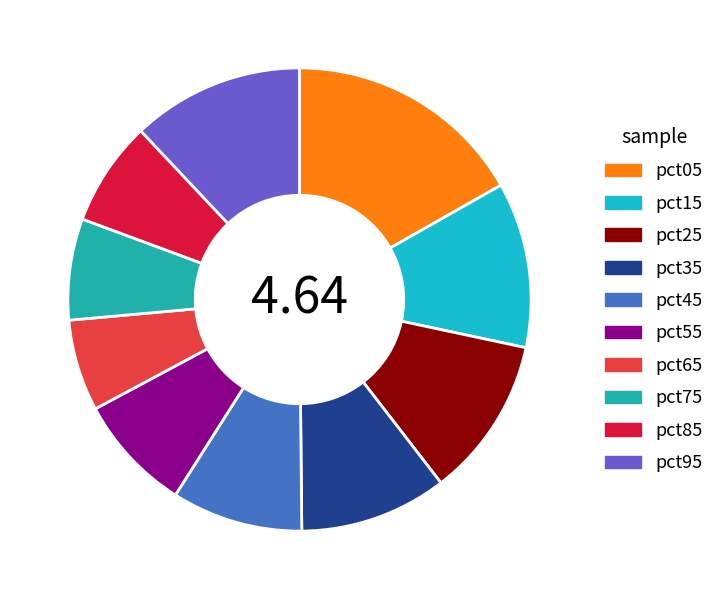

How many segments does this pie chart have?

10